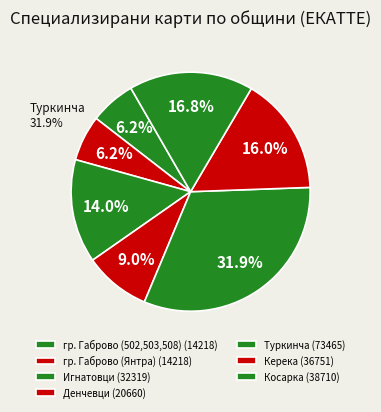

What is the change in value from Туркинча to Керека?

-36714